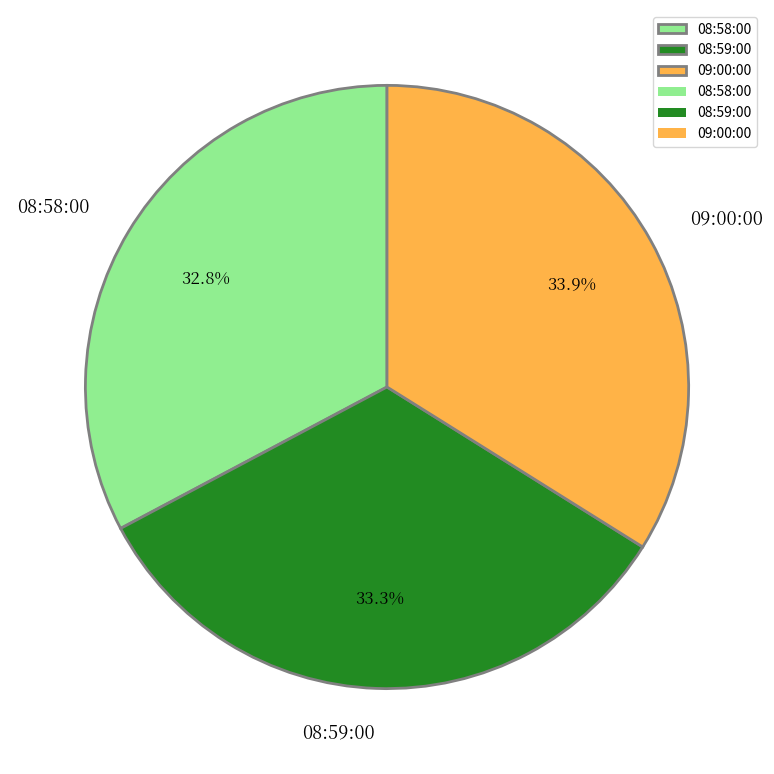

What portion of the pie excludes 08:59:00?

66.7%